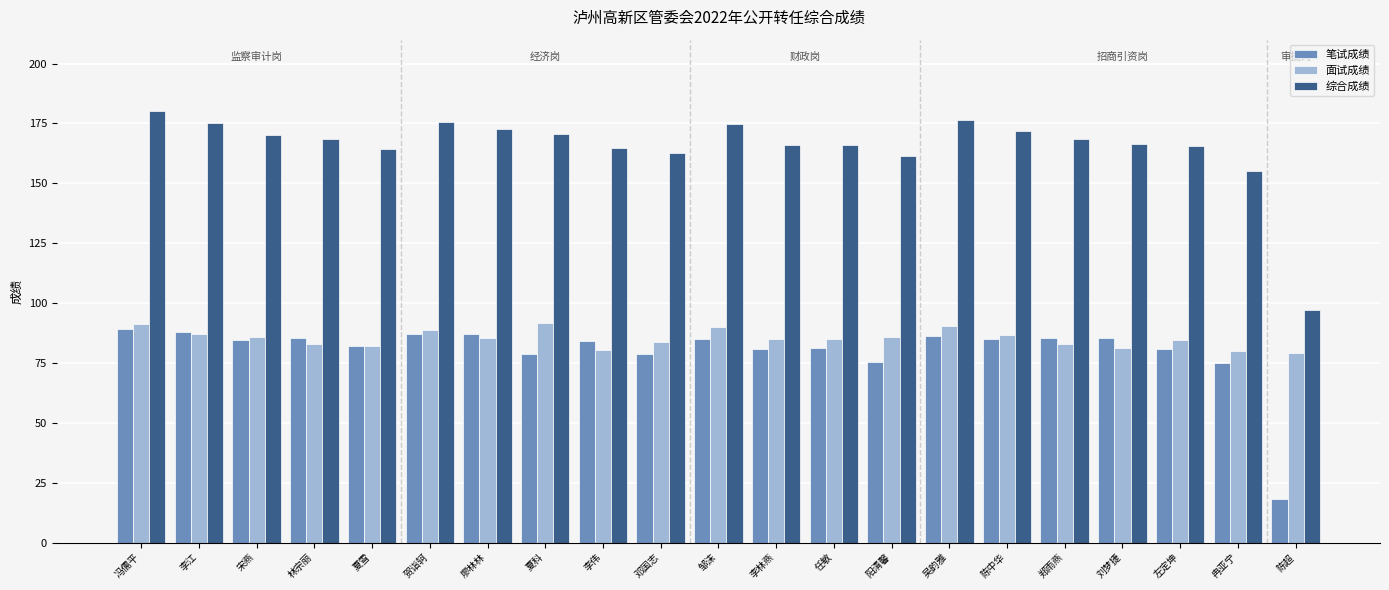

Is the value of 面试成绩 at 吴韵雅 greater than the value of 笔试成绩 at 邹沫?

Yes